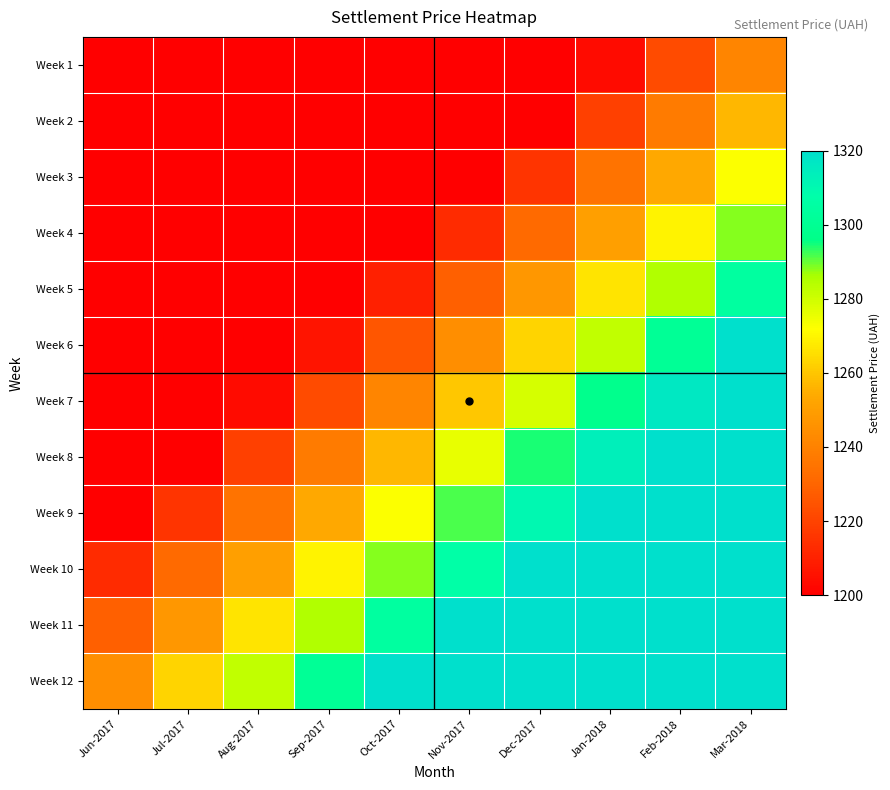

Reading left to right, transcribe all the data shown in this chart.

Week 1: Jun-2017=1071.0	Jul-2017=1089.9	Aug-2017=1108.8	Sep-2017=1127.7	Oct-2017=1146.6	Nov-2017=1165.5	Dec-2017=1184.4	Jan-2018=1203.3	Feb-2018=1222.2	Mar-2018=1241.1
Week 2: Jun-2017=1086.8	Jul-2017=1105.6	Aug-2017=1124.5	Sep-2017=1143.5	Oct-2017=1162.3	Nov-2017=1181.2	Dec-2017=1200.2	Jan-2018=1219.0	Feb-2018=1237.9	Mar-2018=1256.8
Week 3: Jun-2017=1102.5	Jul-2017=1121.4	Aug-2017=1140.3	Sep-2017=1159.2	Oct-2017=1178.1	Nov-2017=1197.0	Dec-2017=1215.9	Jan-2018=1234.8	Feb-2018=1253.7	Mar-2018=1272.6
Week 4: Jun-2017=1118.2	Jul-2017=1137.1	Aug-2017=1156.0	Sep-2017=1175.0	Oct-2017=1193.8	Nov-2017=1212.8	Dec-2017=1231.7	Jan-2018=1250.5	Feb-2018=1269.5	Mar-2018=1288.3
Week 5: Jun-2017=1134.0	Jul-2017=1152.9	Aug-2017=1171.8	Sep-2017=1190.7	Oct-2017=1209.6	Nov-2017=1228.5	Dec-2017=1247.4	Jan-2018=1266.3	Feb-2018=1285.2	Mar-2018=1304.1
Week 6: Jun-2017=1149.8	Jul-2017=1168.7	Aug-2017=1187.5	Sep-2017=1206.5	Oct-2017=1225.3	Nov-2017=1244.2	Dec-2017=1263.1	Jan-2018=1282.1	Feb-2018=1301.0	Mar-2018=1319.8
Week 7: Jun-2017=1165.5	Jul-2017=1184.4	Aug-2017=1203.3	Sep-2017=1222.2	Oct-2017=1241.1	Nov-2017=1260.0	Dec-2017=1278.9	Jan-2018=1297.8	Feb-2018=1316.7	Mar-2018=1335.6
Week 8: Jun-2017=1181.2	Jul-2017=1200.2	Aug-2017=1219.0	Sep-2017=1237.9	Oct-2017=1256.8	Nov-2017=1275.8	Dec-2017=1294.6	Jan-2018=1313.5	Feb-2018=1332.4	Mar-2018=1351.3
Week 9: Jun-2017=1197.0	Jul-2017=1215.9	Aug-2017=1234.8	Sep-2017=1253.7	Oct-2017=1272.6	Nov-2017=1291.5	Dec-2017=1310.4	Jan-2018=1329.3	Feb-2018=1348.2	Mar-2018=1367.1
Week 10: Jun-2017=1212.8	Jul-2017=1231.7	Aug-2017=1250.5	Sep-2017=1269.5	Oct-2017=1288.3	Nov-2017=1307.2	Dec-2017=1326.2	Jan-2018=1345.0	Feb-2018=1364.0	Mar-2018=1382.8
Week 11: Jun-2017=1228.5	Jul-2017=1247.4	Aug-2017=1266.3	Sep-2017=1285.2	Oct-2017=1304.1	Nov-2017=1323.0	Dec-2017=1341.9	Jan-2018=1360.8	Feb-2018=1379.7	Mar-2018=1398.6
Week 12: Jun-2017=1244.2	Jul-2017=1263.1	Aug-2017=1282.1	Sep-2017=1301.0	Oct-2017=1319.8	Nov-2017=1338.8	Dec-2017=1357.6	Jan-2018=1376.5	Feb-2018=1395.4	Mar-2018=1414.4